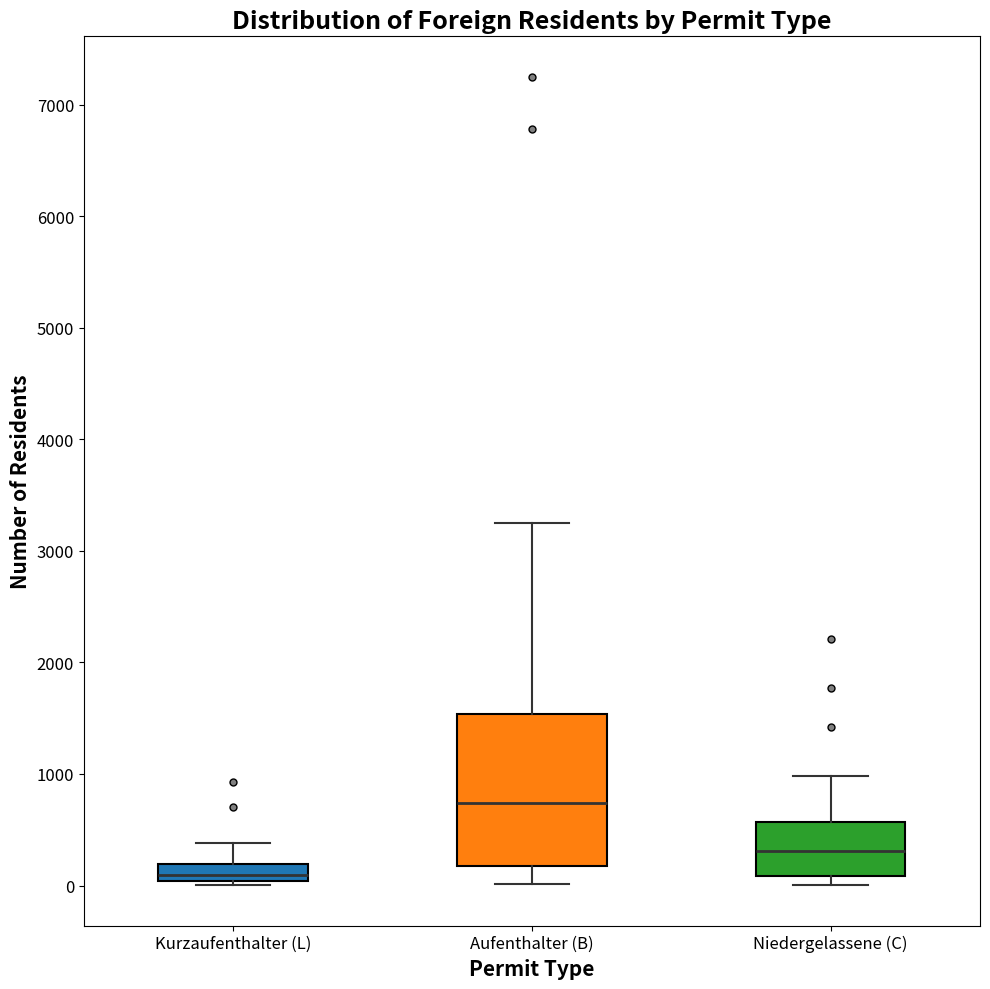

Reading left to right, read every box against the y-axis: the position of its median line, the range the box covers, and the ends of its whiskers. The values are not printed on the chart, so give them approximately, as read against the axis.

Kurzaufenthalter (L): median 100, box 0 to 200, whiskers 0 (just below the box's lower edge) to 400
Aufenthalter (B): median 700, box 200 to 1500, whiskers 0 to 3200
Niedergelassene (C): median 300, box 100 to 600, whiskers 0 to 1000